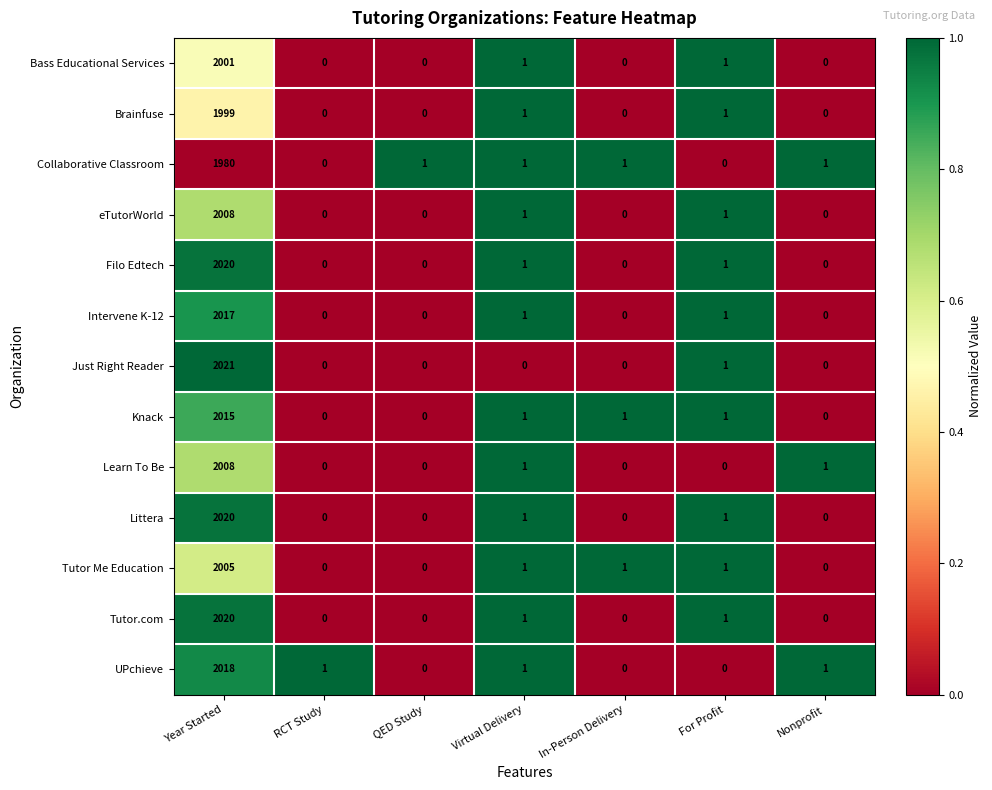

Which series changed the most between Year Started and Nonprofit?

Just Right Reader